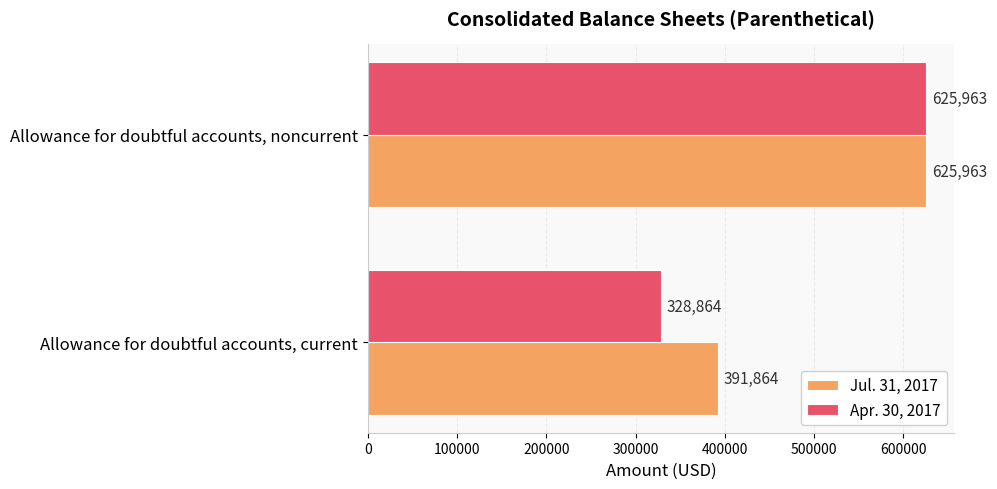

What is the average value of the Jul. 31, 2017 series?

508914